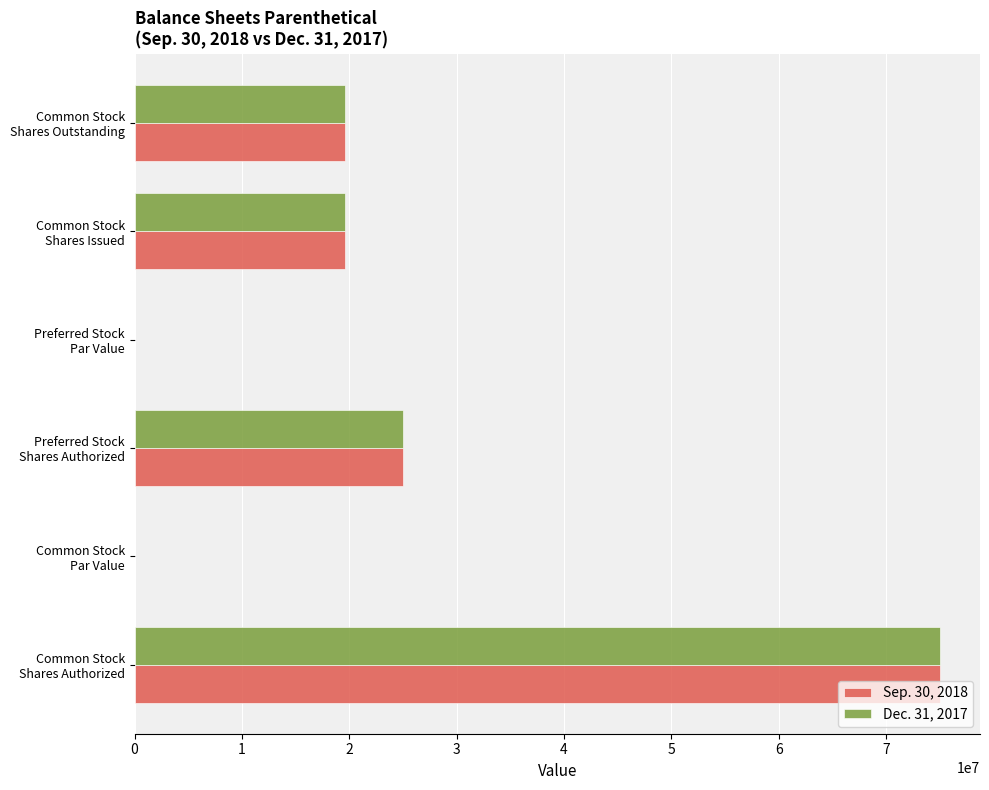

What is the greatest value displayed?

75000000.0